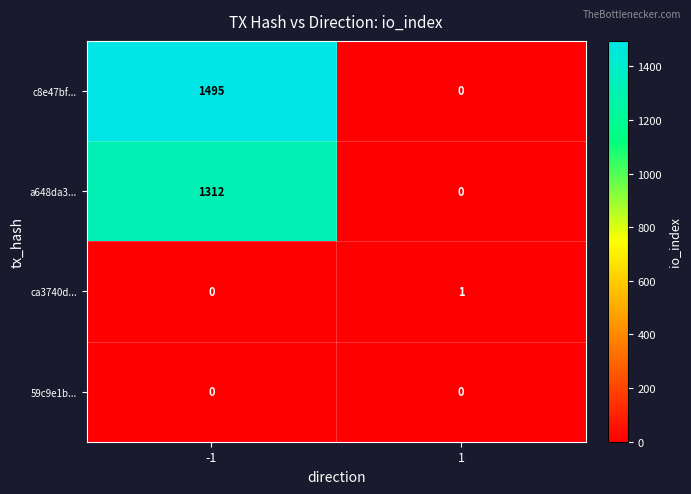

Read the c8e47bf... value at -1.

1495